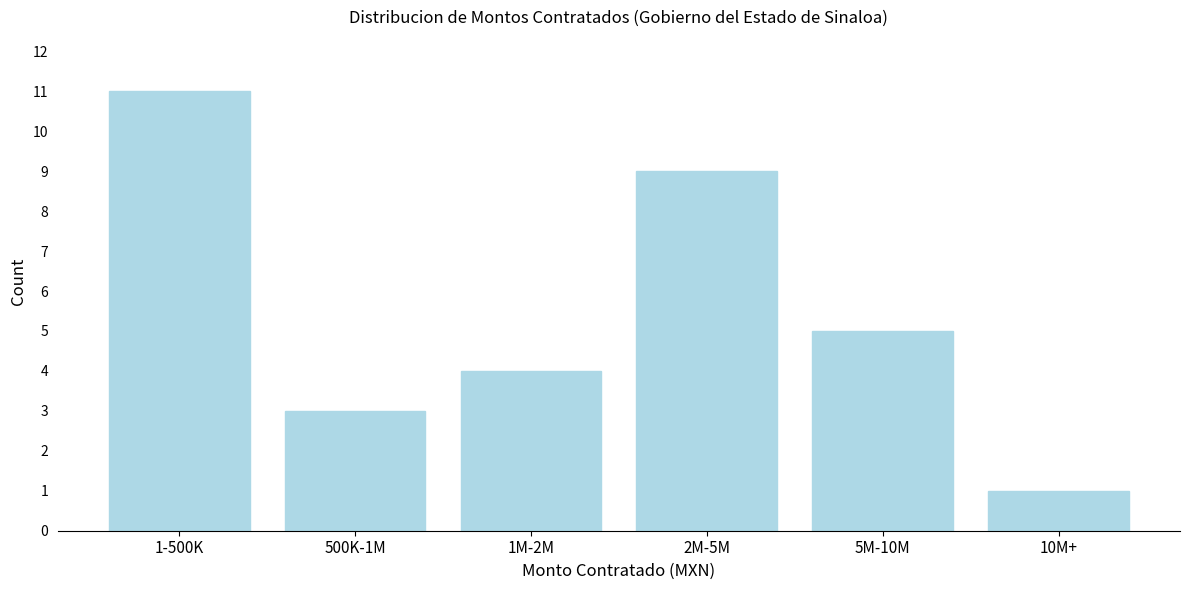

Reading right to left, transcribe all the data shown in this chart.

1	5	9	4	3	11